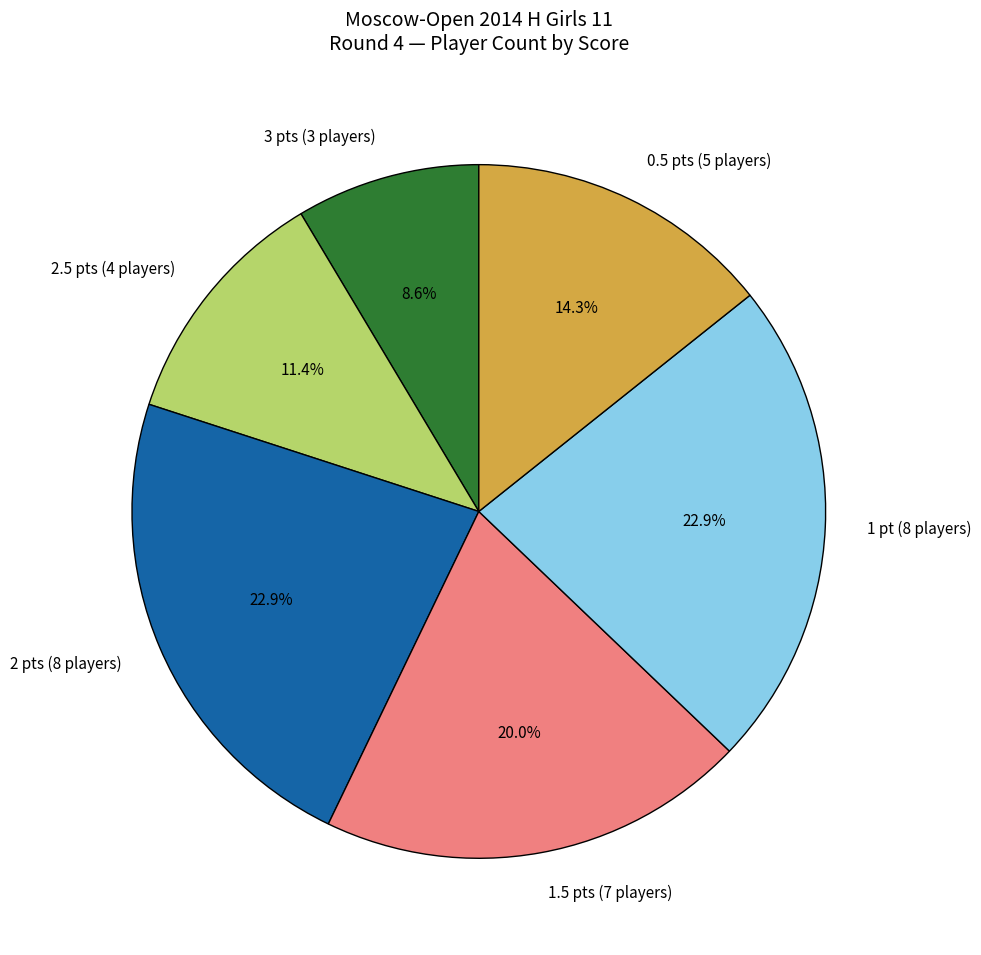

Is the sum of 2 pts (8 players) and 2.5 pts (4 players) greater than half?

No